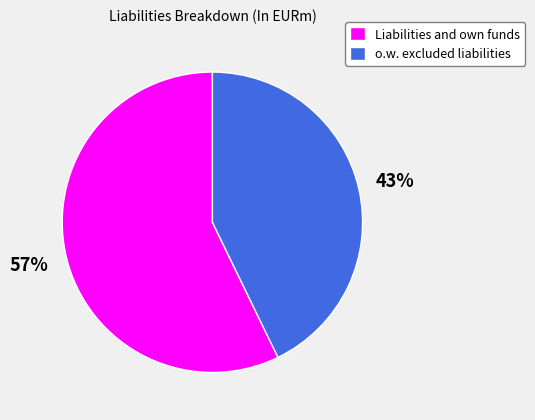

To the nearest percent, what portion does Liabilities and own funds represent?

57%